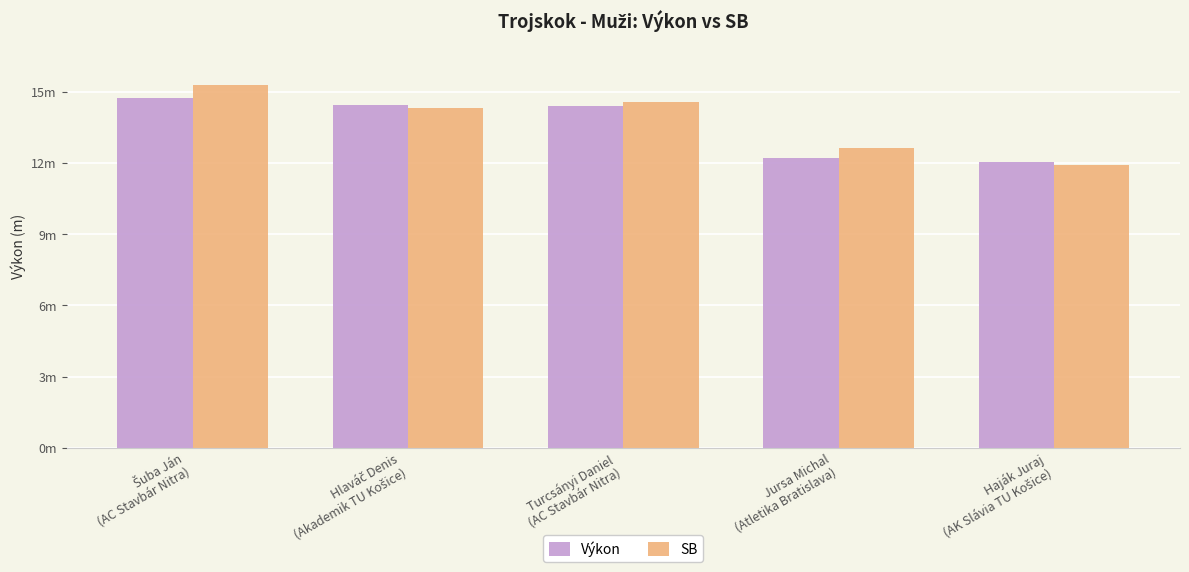

What are all the series names shown in the legend?

Výkon, SB